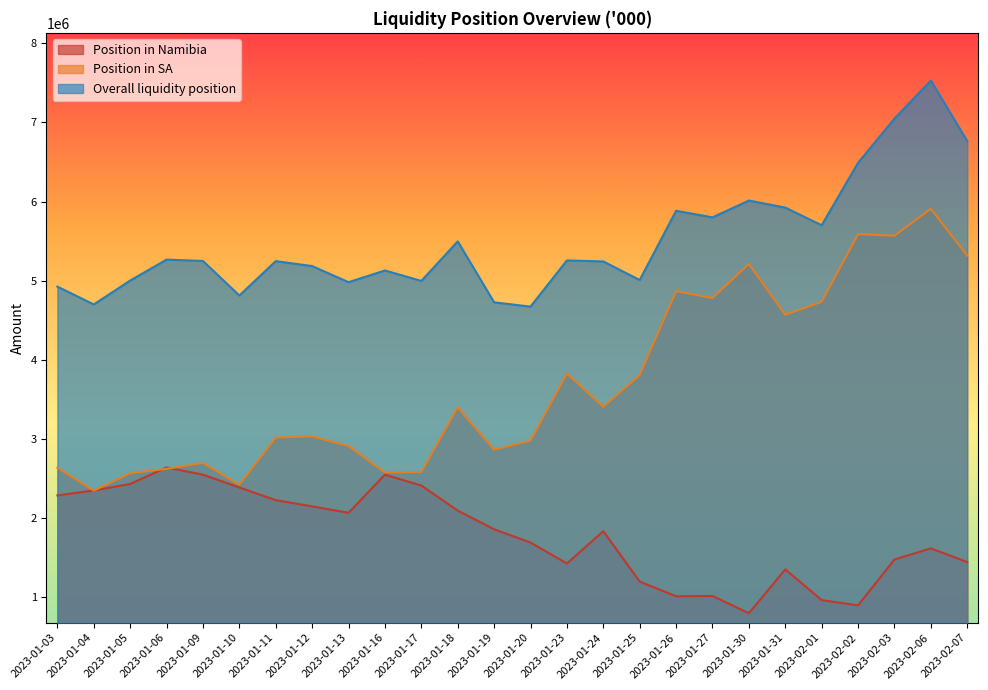

Between 2023-01-09 and 2023-02-01, which is larger?

2023-01-09